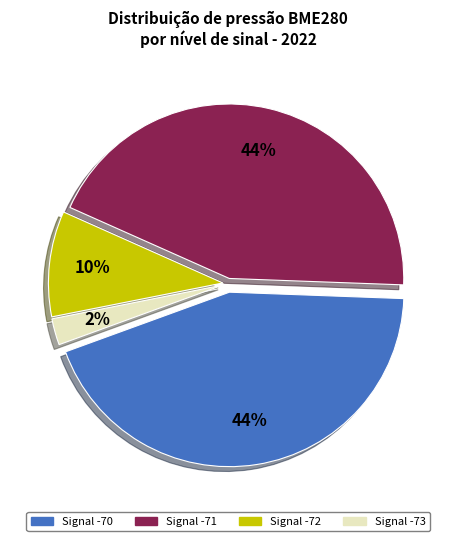

Is there a majority slice in this chart?

No